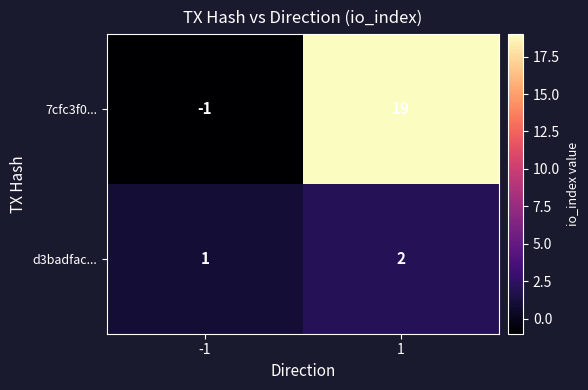

Between -1 and 1, which series saw the biggest shift?

7cfc3f0...